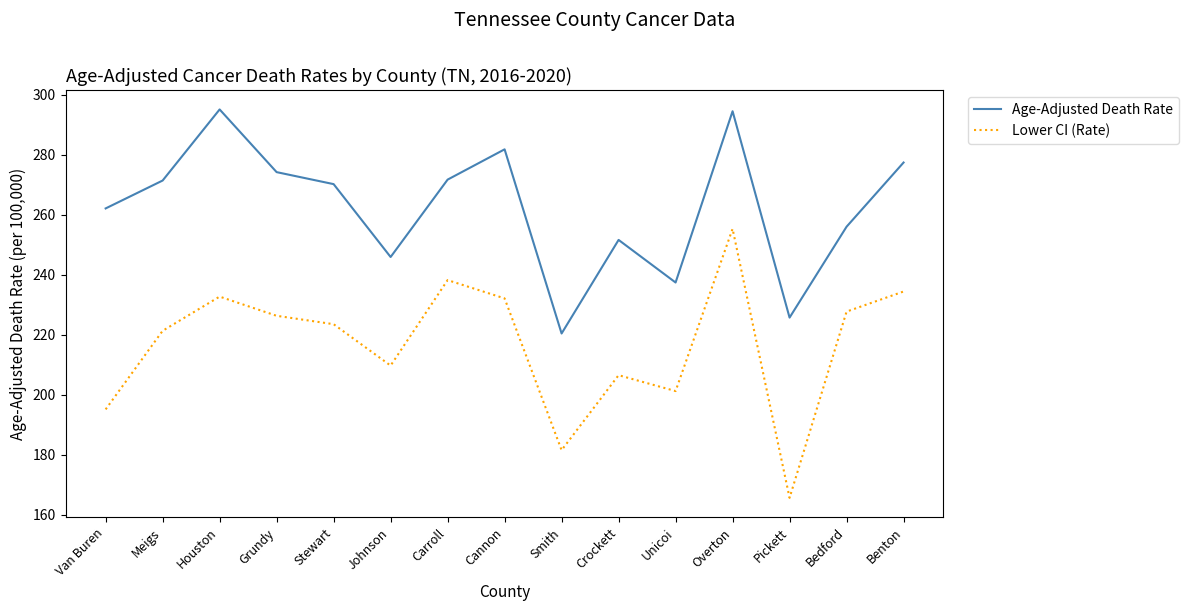

Which series has the largest range (max minus min)?

Lower CI (Rate)